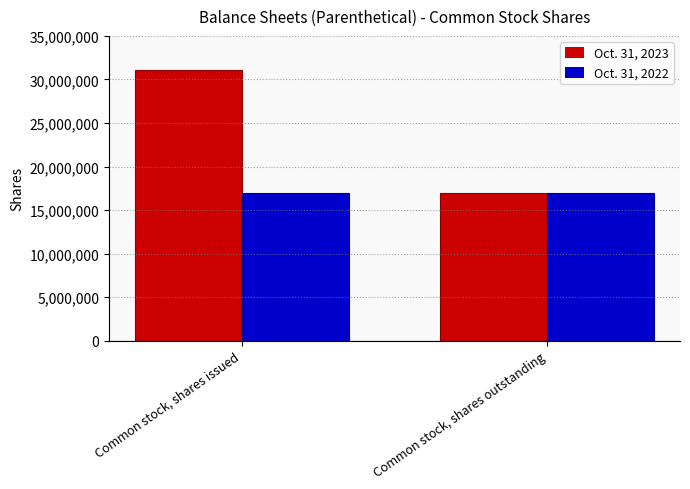

How many categories are shown in the chart?

2